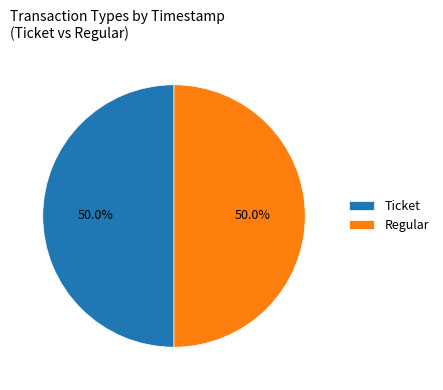

Approximately how many times larger is the value at Regular compared to Ticket?

1.0